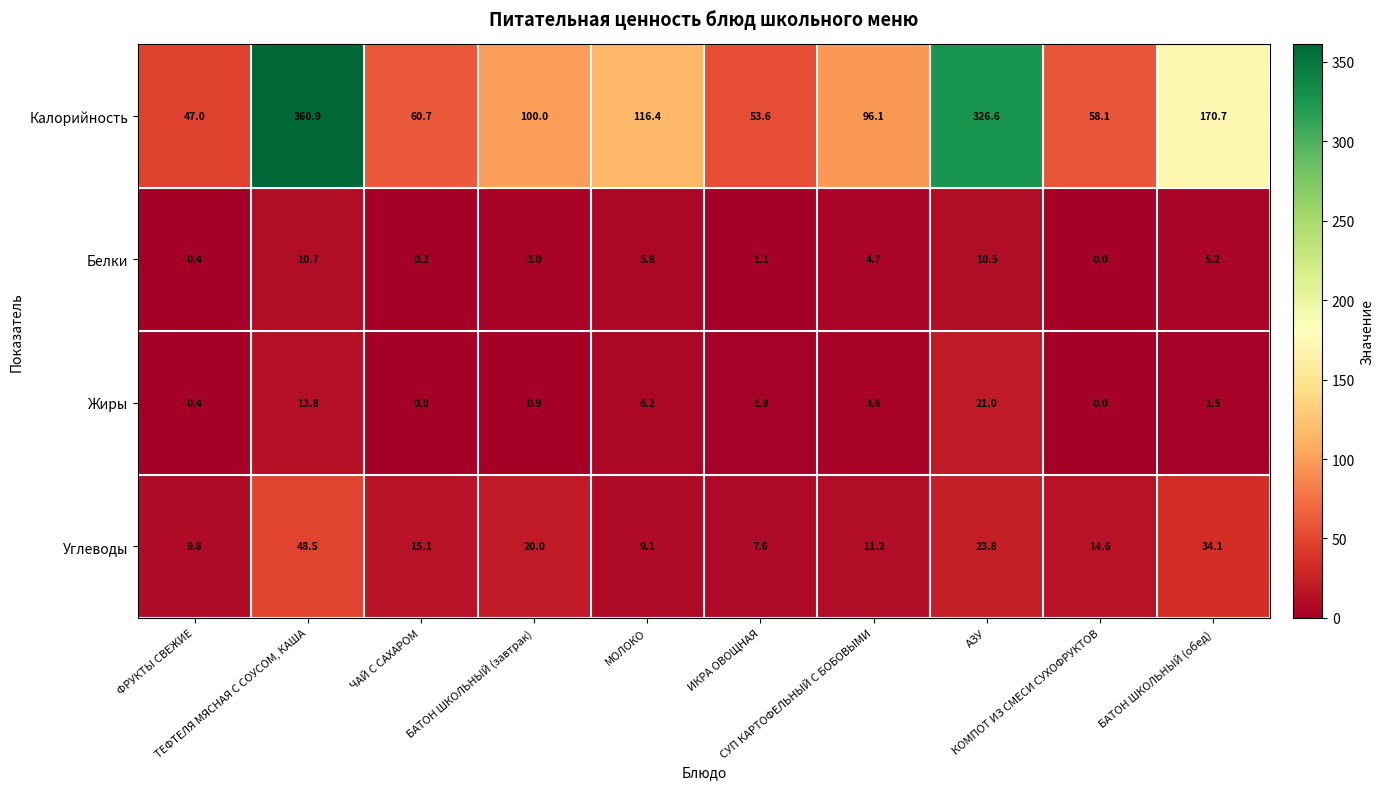

At how many categories does at least one series exceed 30?

10